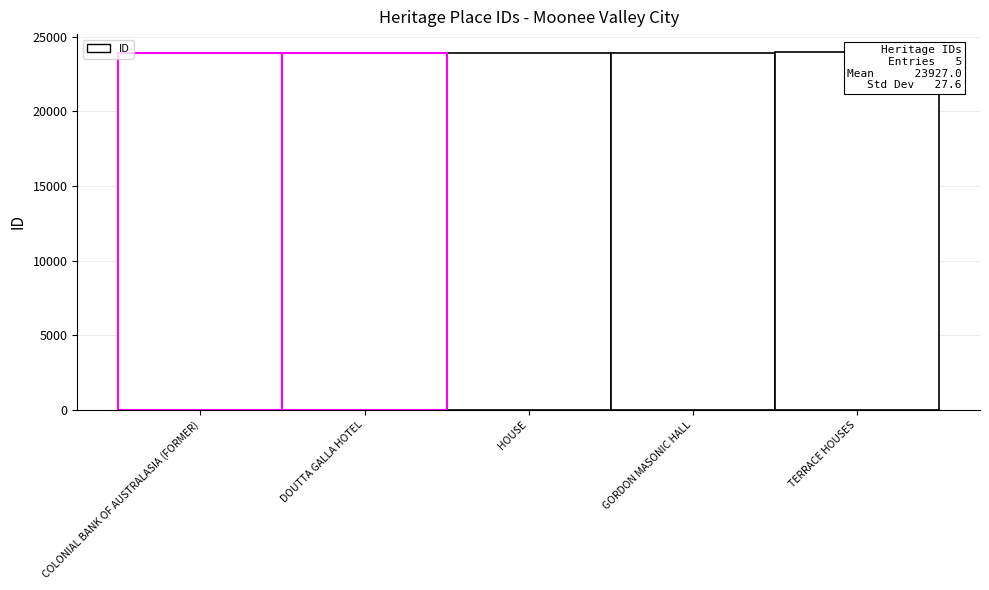

Reading left to right, extract all data points from this chart.

23903	23905	23914	23936	23977